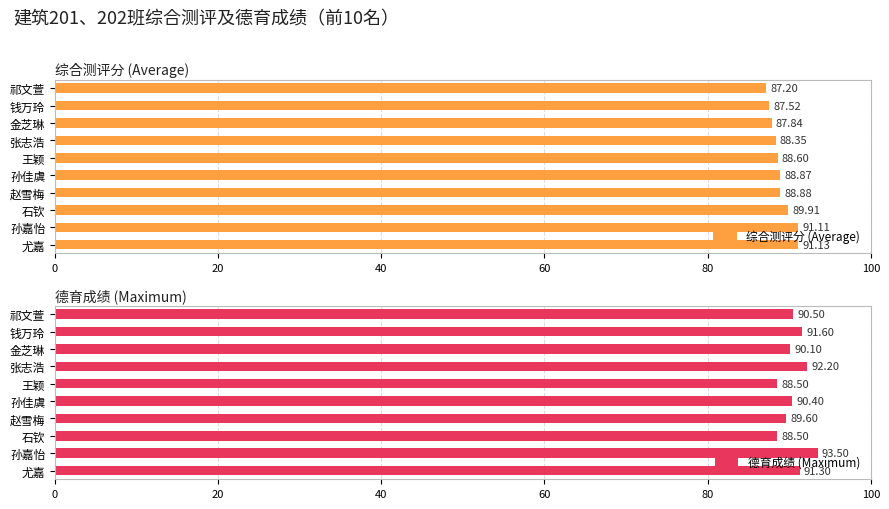

At which label is 综合测评分 (Average) closest to 89?

赵雪梅